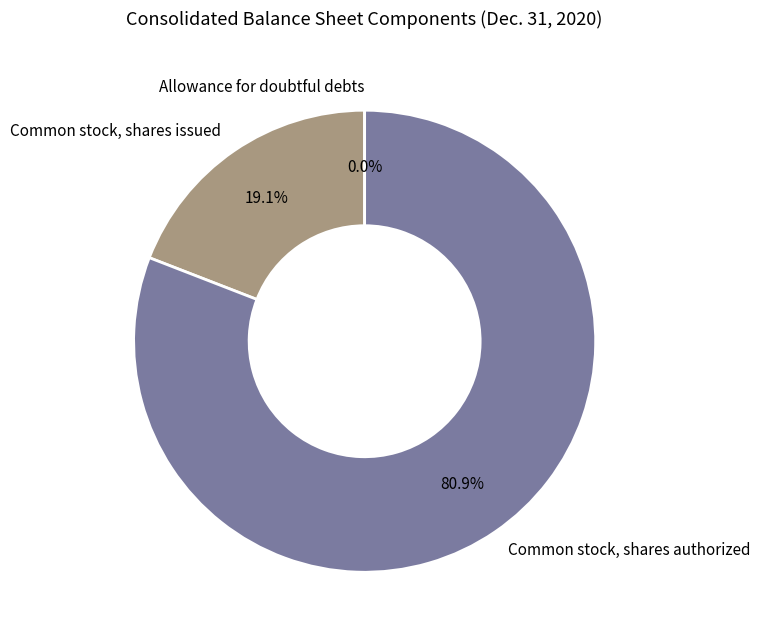

How much of the chart is everything except Common stock, shares authorized?

19.1%